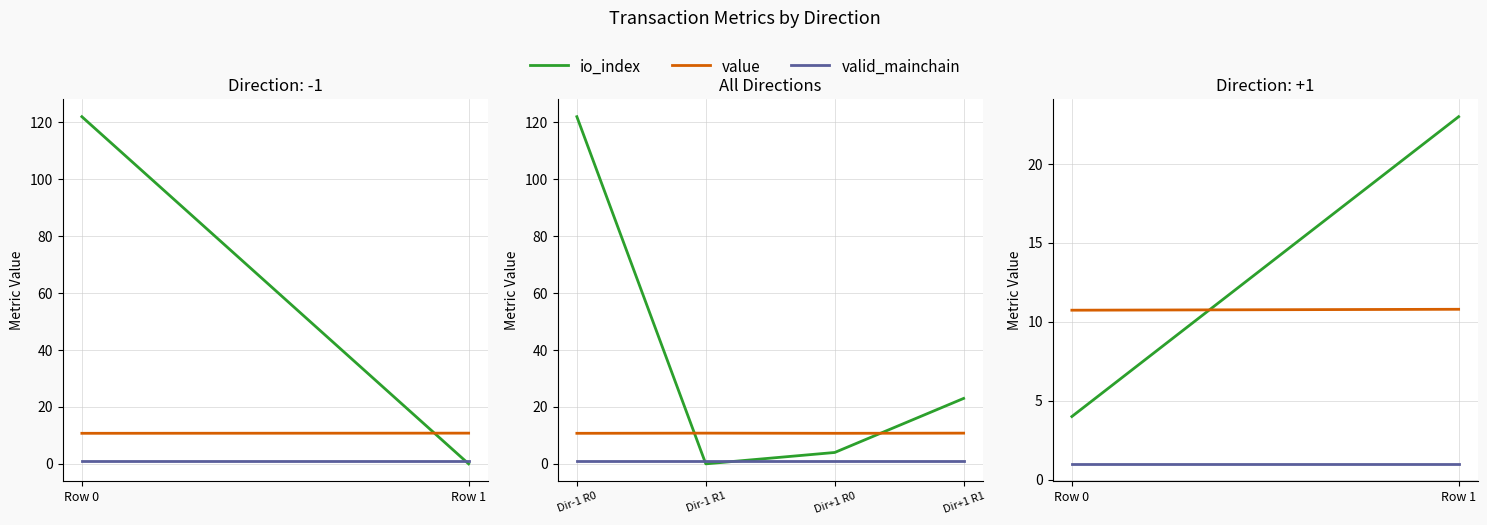

Is the value of io_index at Dir+1 R1 greater than the value of valid_mainchain at Dir-1 R1?

Yes